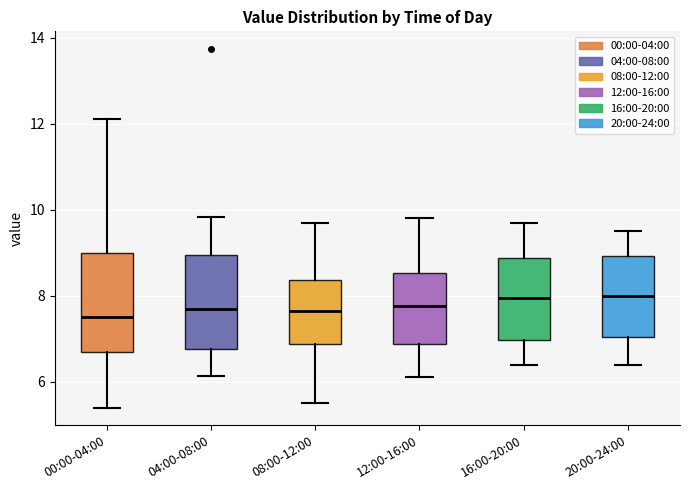

Where does the median line of the box for 20:00-24:00 sit on the y-axis? The values are not printed on the chart, so give them approximately, as read against the axis.

8.0